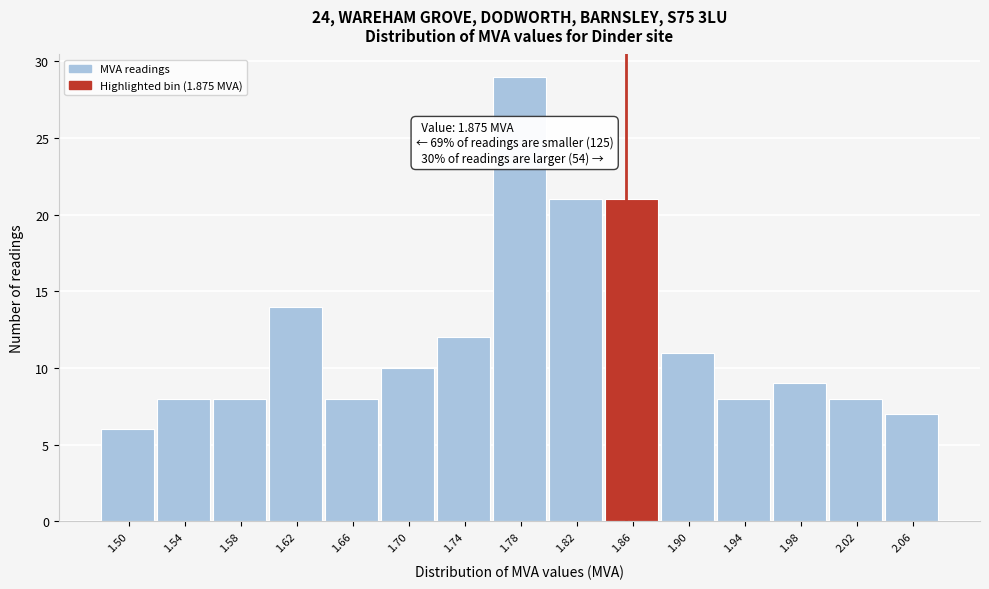

Reading left to right, list all the values displayed in this chart.

6	8	8	14	8	10	12	29	21	21	11	8	9	8	7